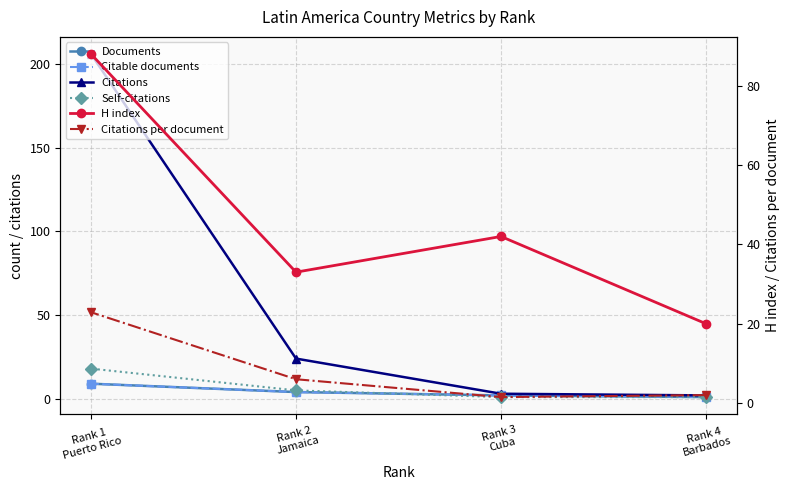

True or false: Citable documents and Self-citations intersect in this chart.

True